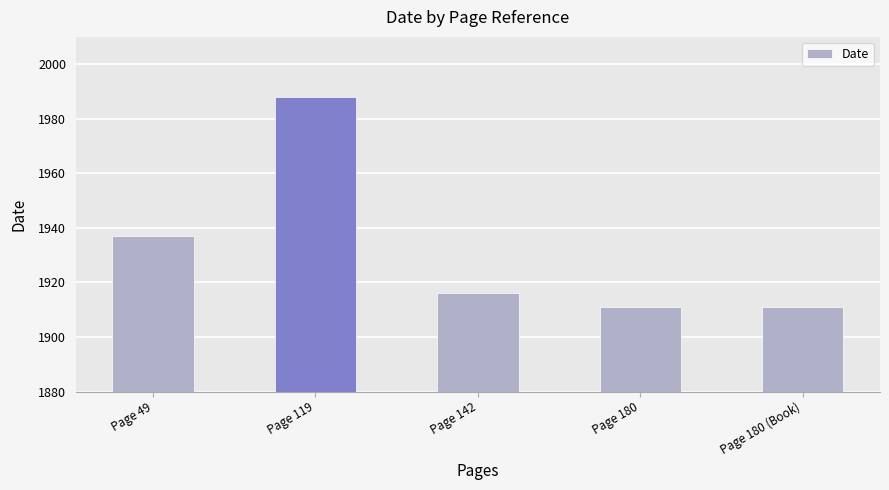

The value at Page 180 (Book) is 1911. True or false?

True